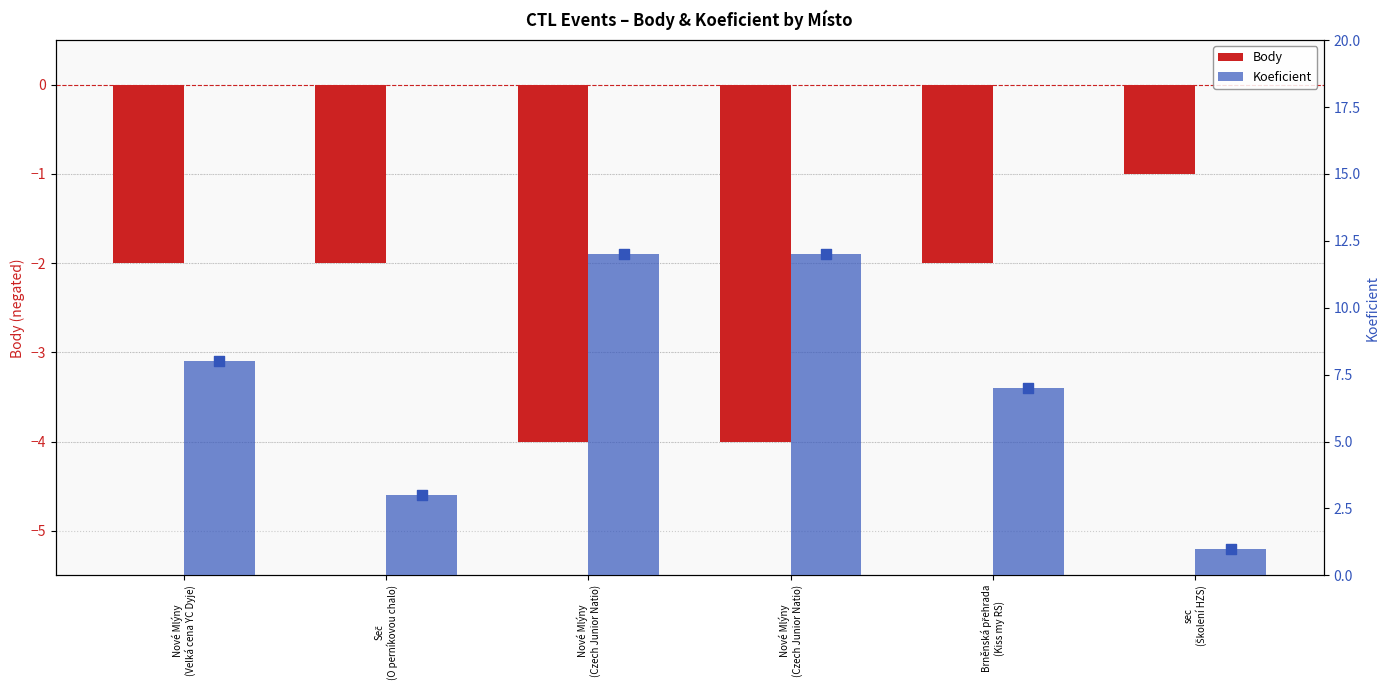

At how many categories does at least one series exceed 11?

2